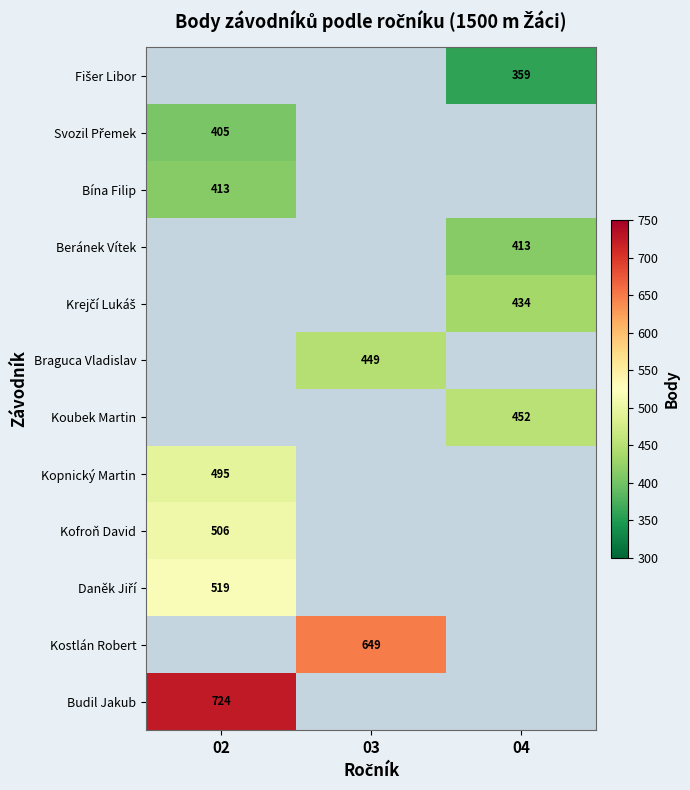

The Kostlán Robert series shows 649.0 at 03. True or false?

True